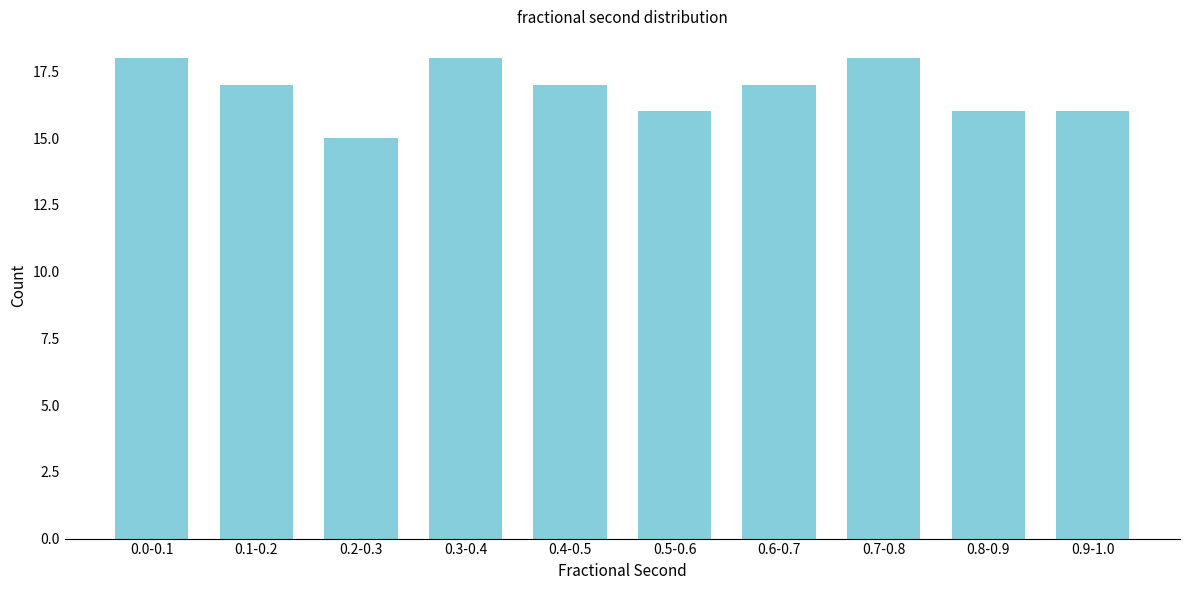

Reading right to left, list all the values displayed in this chart.

0.9-1.0=16	0.8-0.9=16	0.7-0.8=18	0.6-0.7=17	0.5-0.6=16	0.4-0.5=17	0.3-0.4=18	0.2-0.3=15	0.1-0.2=17	0.0-0.1=18